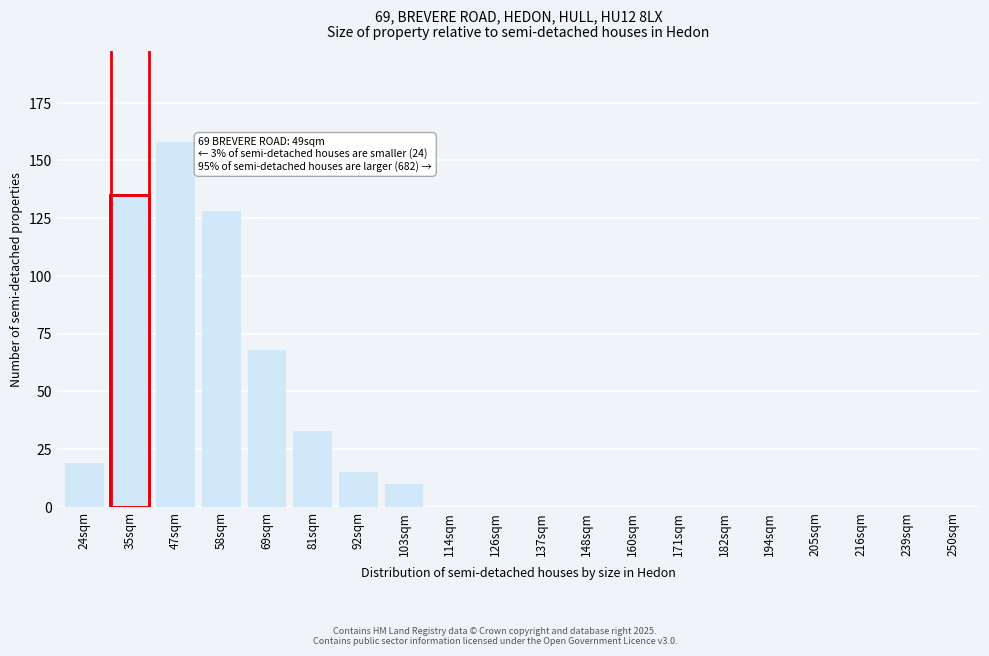

Reading left to right, extract all data points from this chart.

24sqm=19	35sqm=135	47sqm=158	58sqm=128	69sqm=68	81sqm=33	92sqm=15	103sqm=10	114sqm=0	126sqm=0	137sqm=0	148sqm=0	160sqm=0	171sqm=0	182sqm=0	194sqm=0	205sqm=0	216sqm=0	239sqm=0	250sqm=0